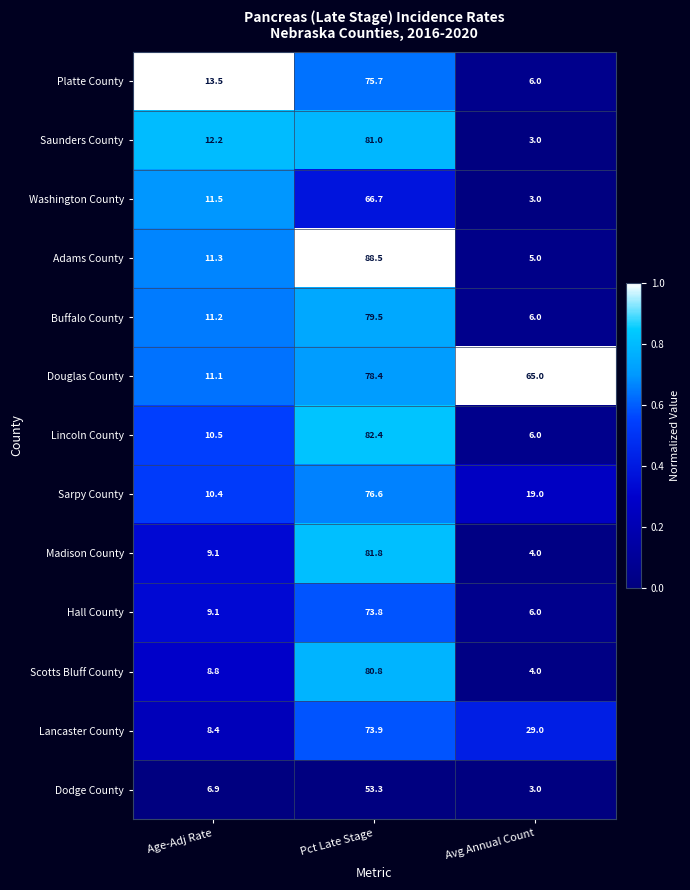

Which series has the largest total across all categories?

Douglas County